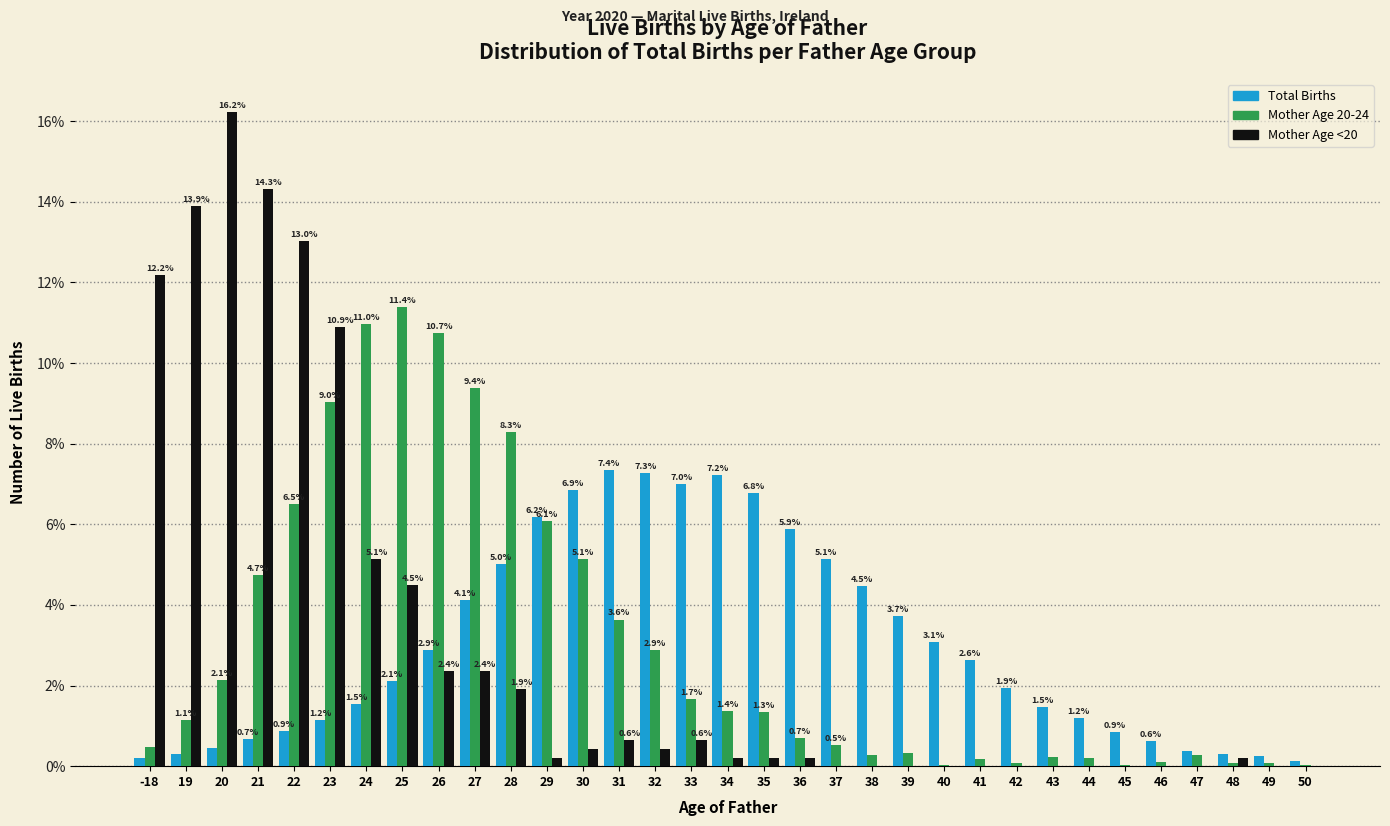

Which category has the highest value across all series?

20